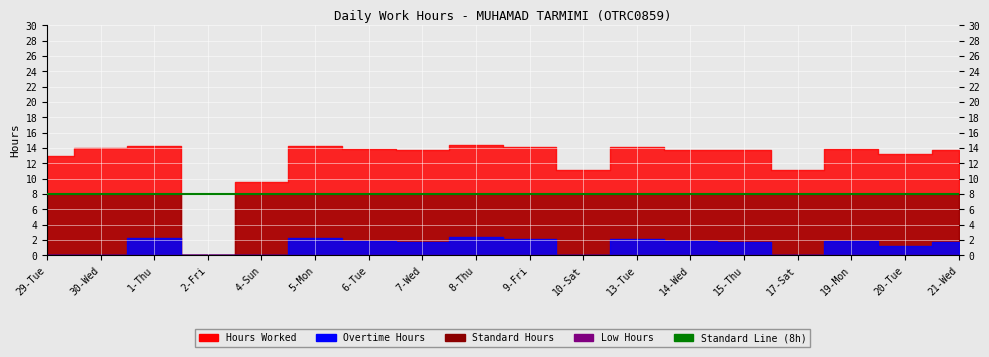

Is it true that Standard equals 12.5 at 8-Thu?

False